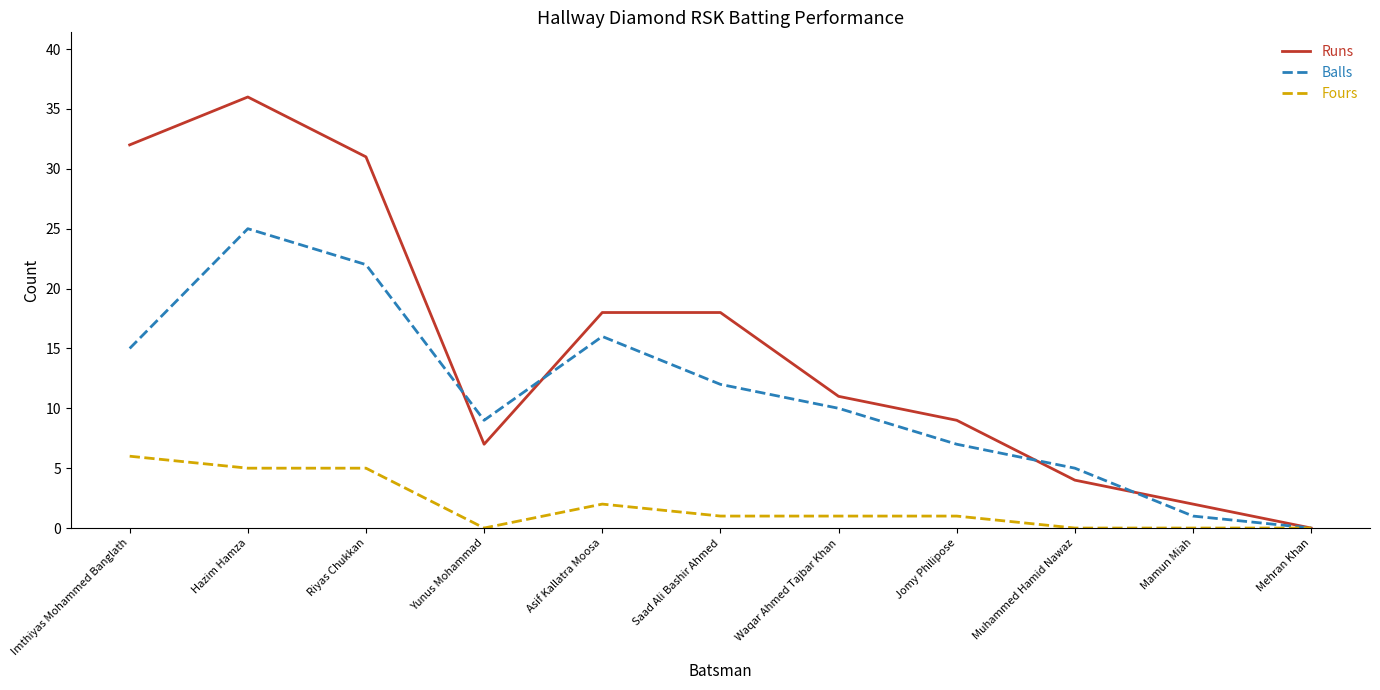

What is the total value across all series at Waqar Ahmed Tajbar Khan?

22